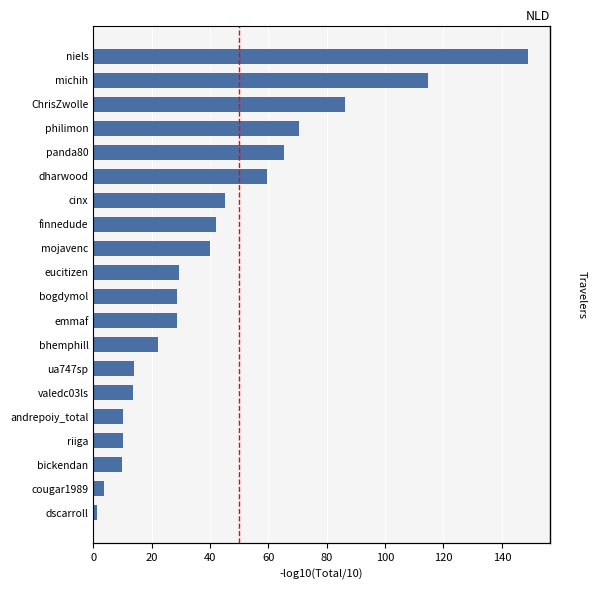

What is the minimum value shown in the chart?

1.4